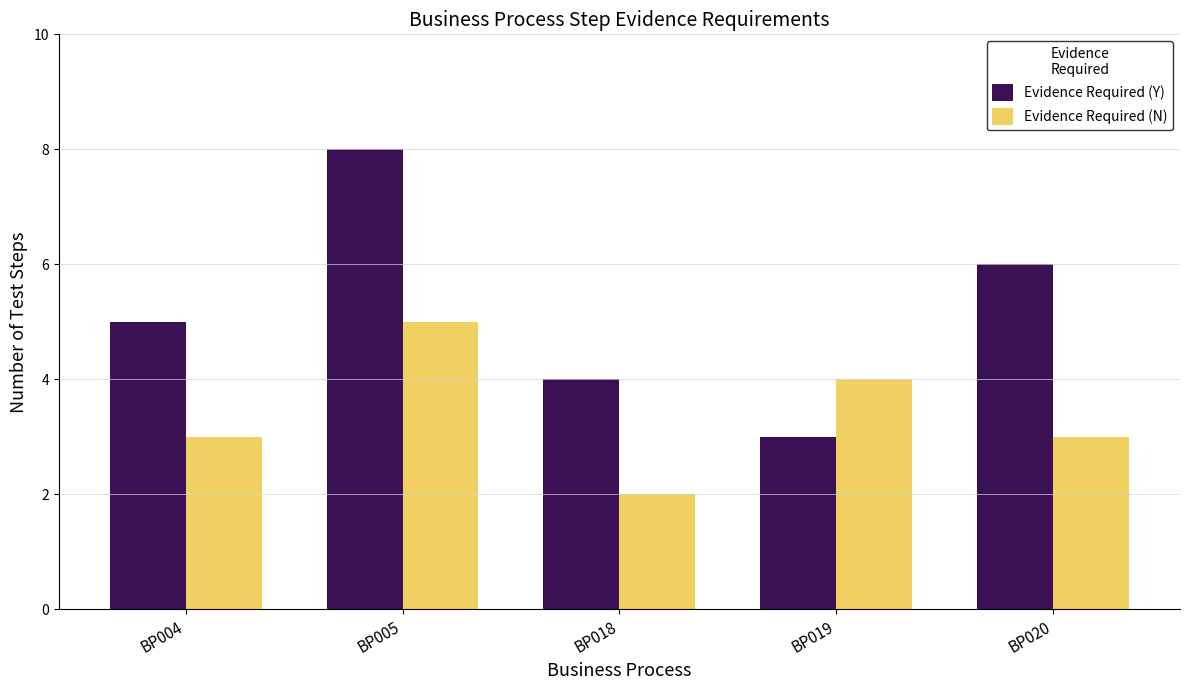

The Evidence Required (N) series shows 4 at BP019. True or false?

True